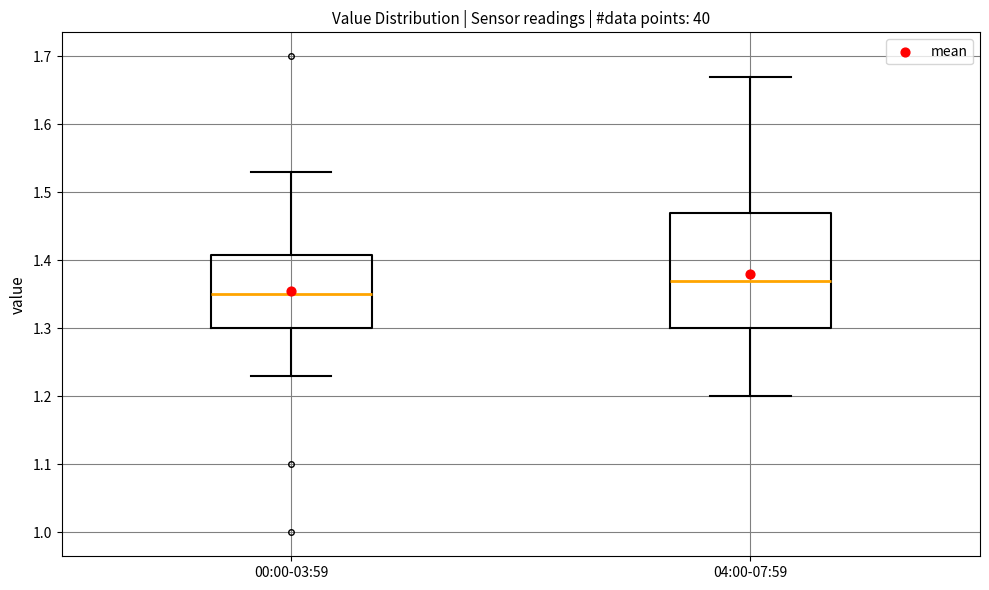

Reading left to right, transcribe this box plot: for each box, give where its median line is, the range the box spans, and where its two whiskers end, as read against the y-axis. The values are not printed on the chart, so give them approximately, as read against the axis.

00:00-03:59: median 1.35, box 1.30 to 1.41, whiskers 1.23 to 1.53
04:00-07:59: median 1.37, box 1.30 to 1.47, whiskers 1.20 to 1.67